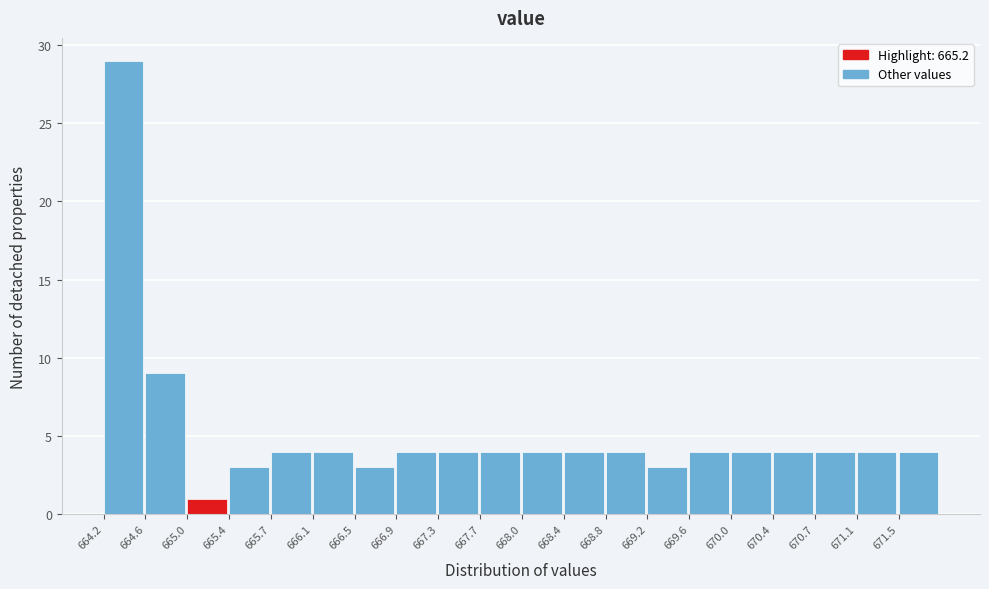

Reading left to right, transcribe this chart: for each bar, give the range it covers on the x-axis and its height. Neither the bar edges nor the heights are printed on the chart, so give them approximately, as read against the axes.

664.200 to 664.585: 29
664.585 to 664.970: 9
664.970 to 665.355: 1
665.355 to 665.740: 3
665.740 to 666.125: 4
666.125 to 666.510: 4
666.510 to 666.895: 3
666.895 to 667.280: 4
667.280 to 667.665: 4
667.665 to 668.050: 4
668.050 to 668.435: 4
668.435 to 668.820: 4
668.820 to 669.205: 4
669.205 to 669.590: 3
669.590 to 669.975: 4
669.975 to 670.360: 4
670.360 to 670.745: 4
670.745 to 671.130: 4
671.130 to 671.515: 4
671.515 to 671.900: 4